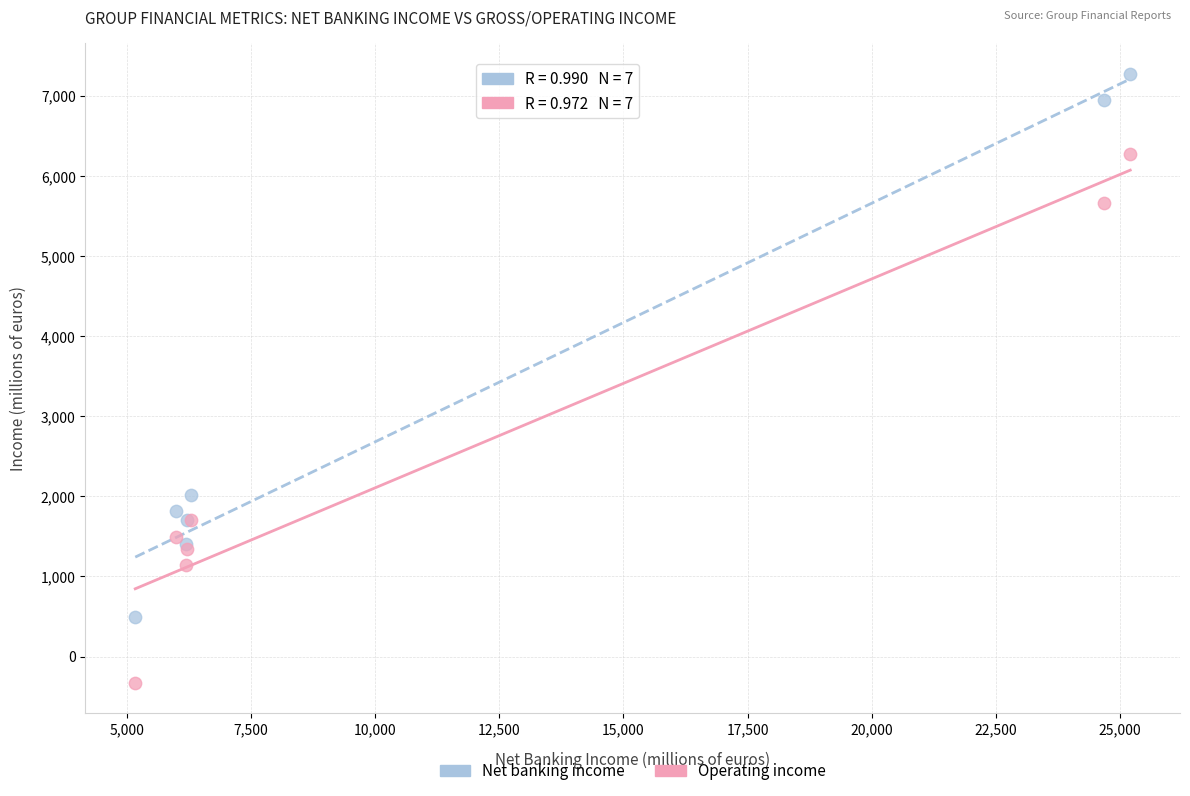

In the Net banking income series, what Y value is closest to 3883?

2014